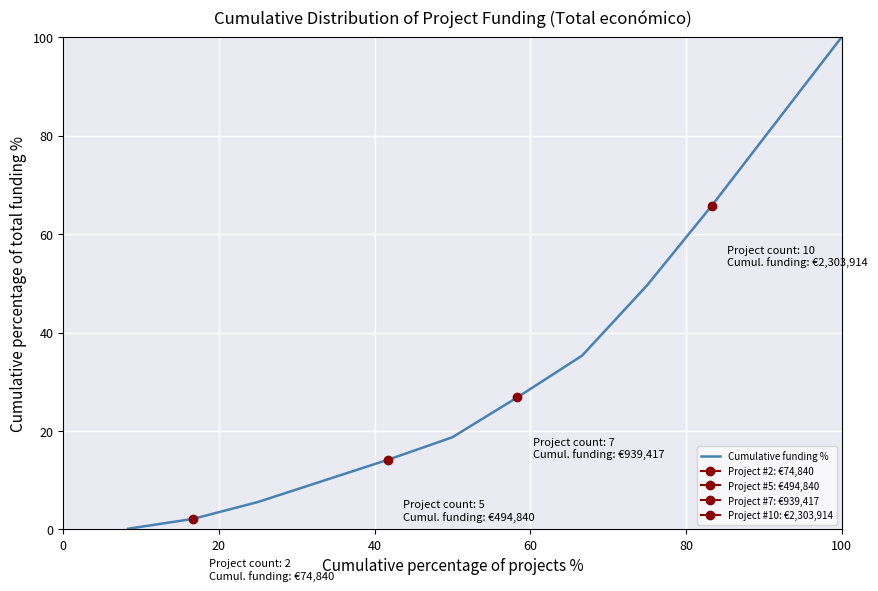

What is the maximum value for Cumulative funding %?

100.0